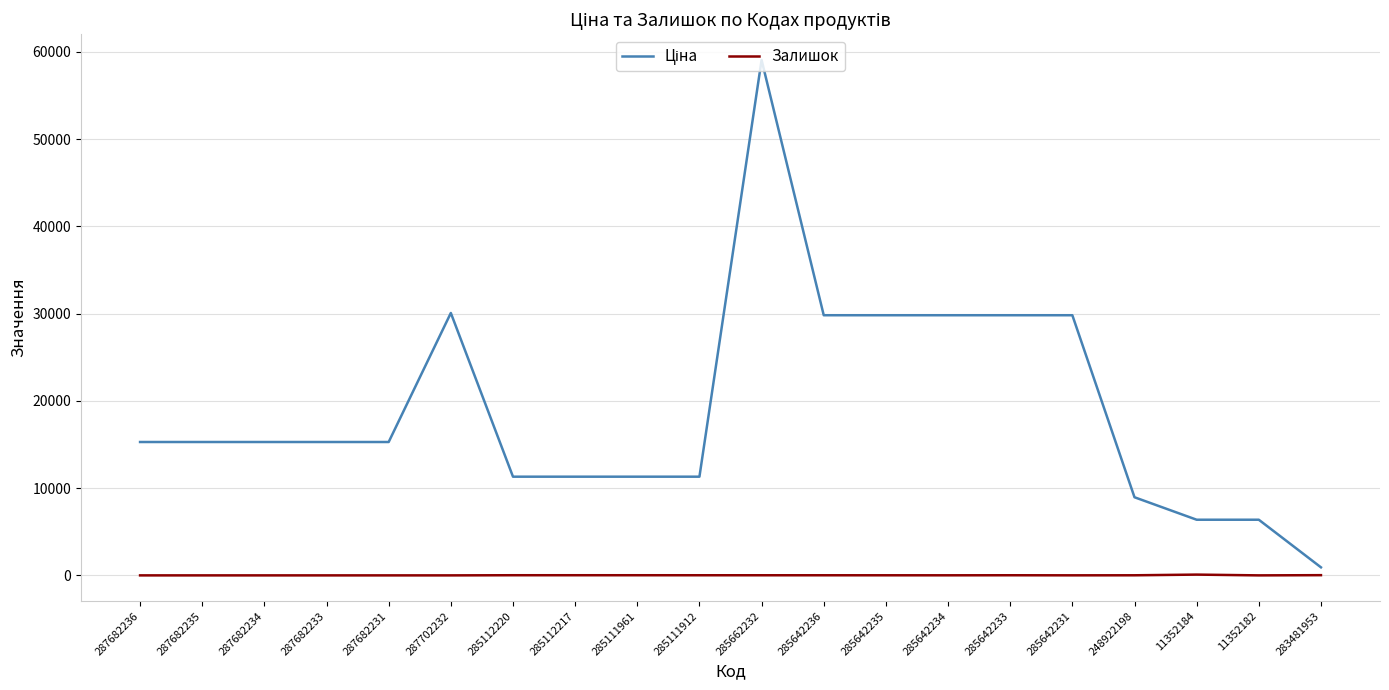

True or false: Залишок has a value of 13.0 at 285662232.

True